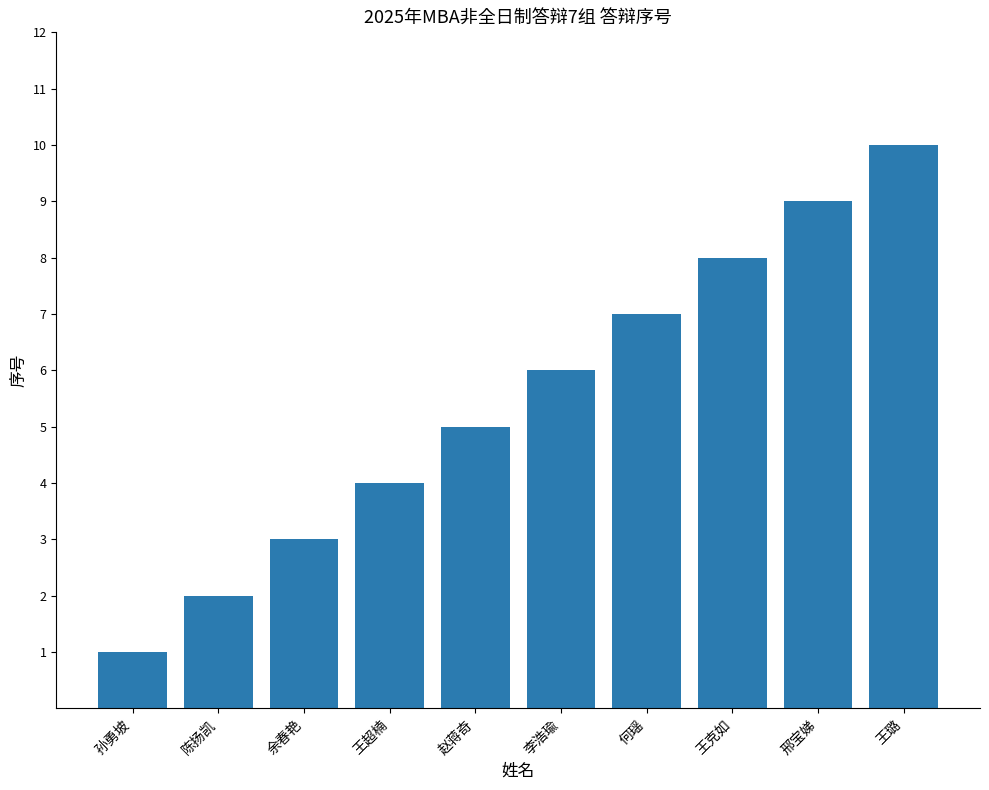

True or false: the data shows 5 at 赵蒋奇.

True